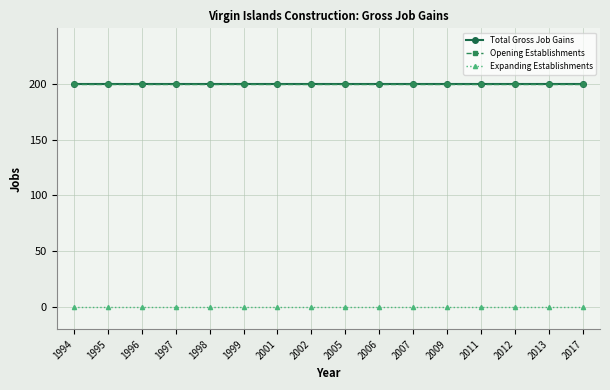

Does the chart display data point markers on the line(s)?

Yes